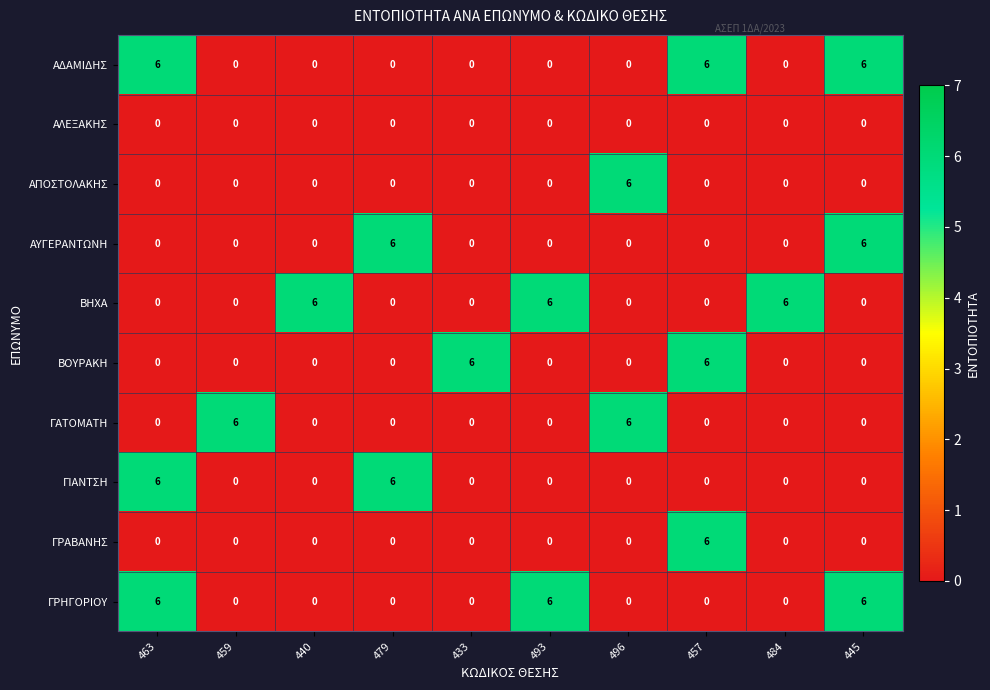

How many data points does each series have?

10